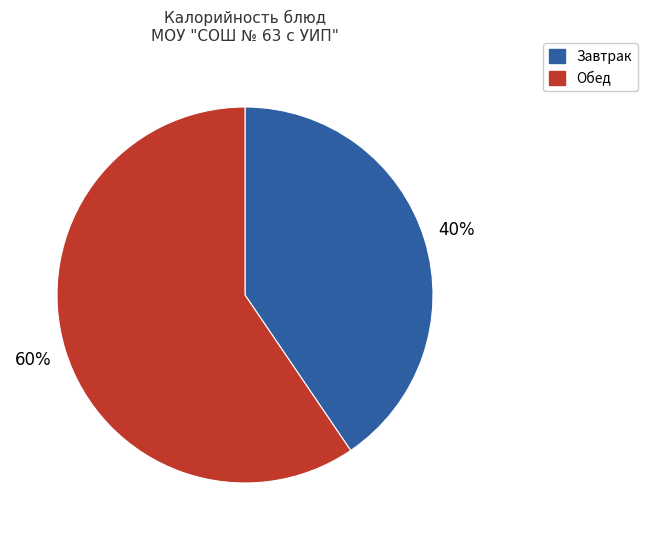

Which has a higher value, Обед or Завтрак?

Обед